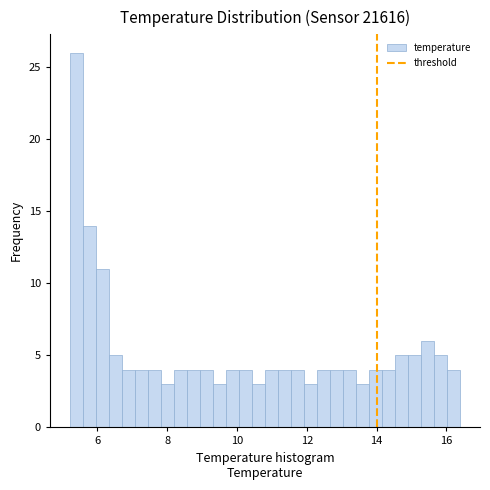

Read against the x-axis, roughly where is the centre of the tallest bar?

5.4